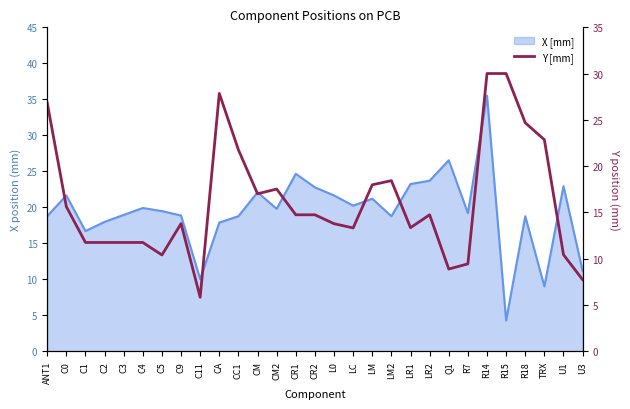

Is it true that the value at R15 is 30.0?

True